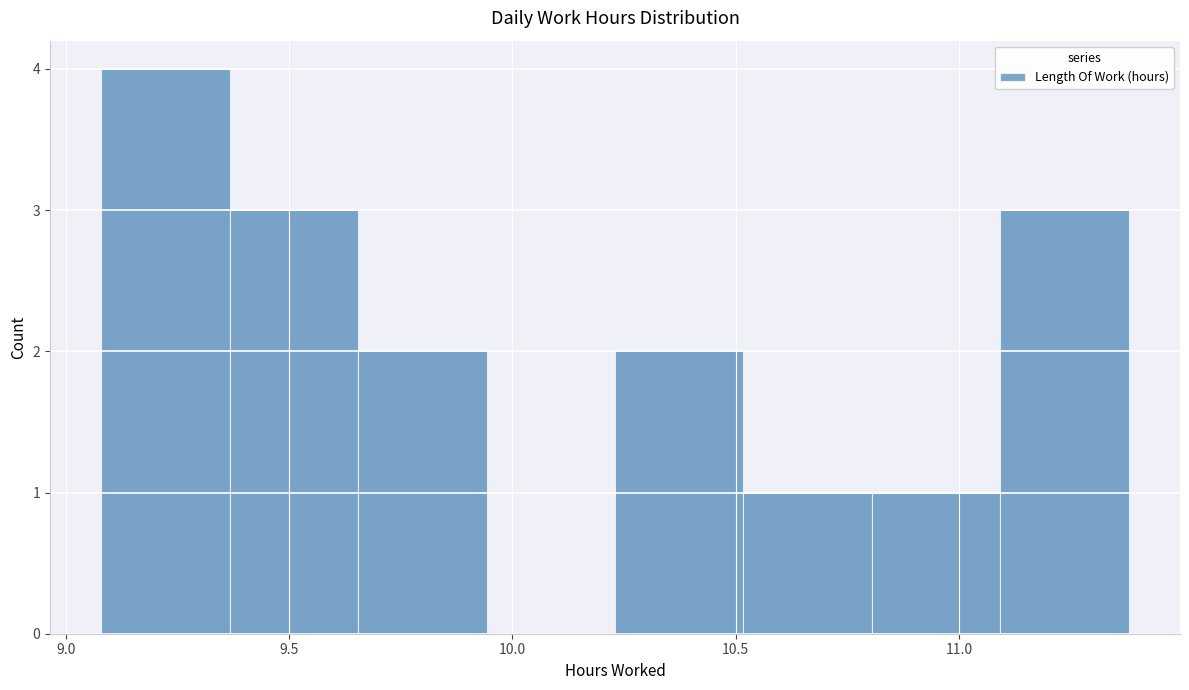

Reading left to right, transcribe this chart: for each bar, give the range it covers on the x-axis and its height. Neither the bar edges nor the heights are printed on the chart, so give them approximately, as read against the axes.

9.10 to 9.35: 4
9.35 to 9.65: 3
9.65 to 9.95: 2
9.95 to 10.25: 0
10.25 to 10.50: 2
10.50 to 10.80: 1
10.80 to 11.10: 1
11.10 to 11.40: 3